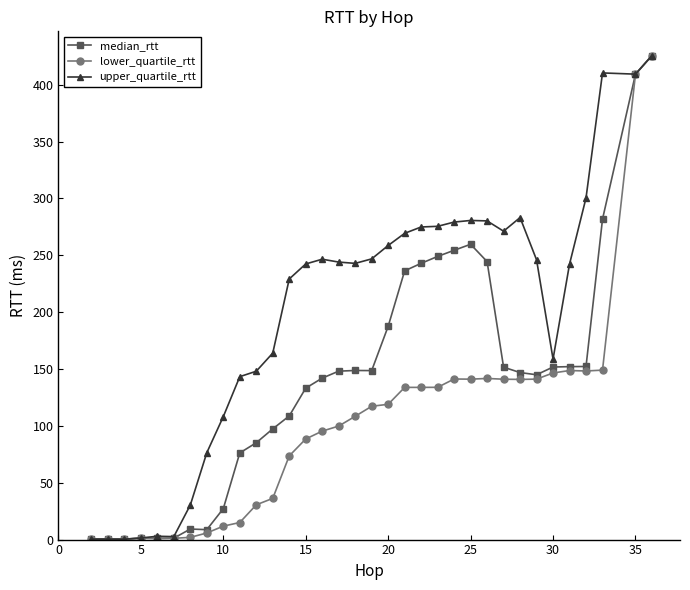

Rank the series by their average value, from lowest to highest.

lower_quartile_rtt, median_rtt, upper_quartile_rtt